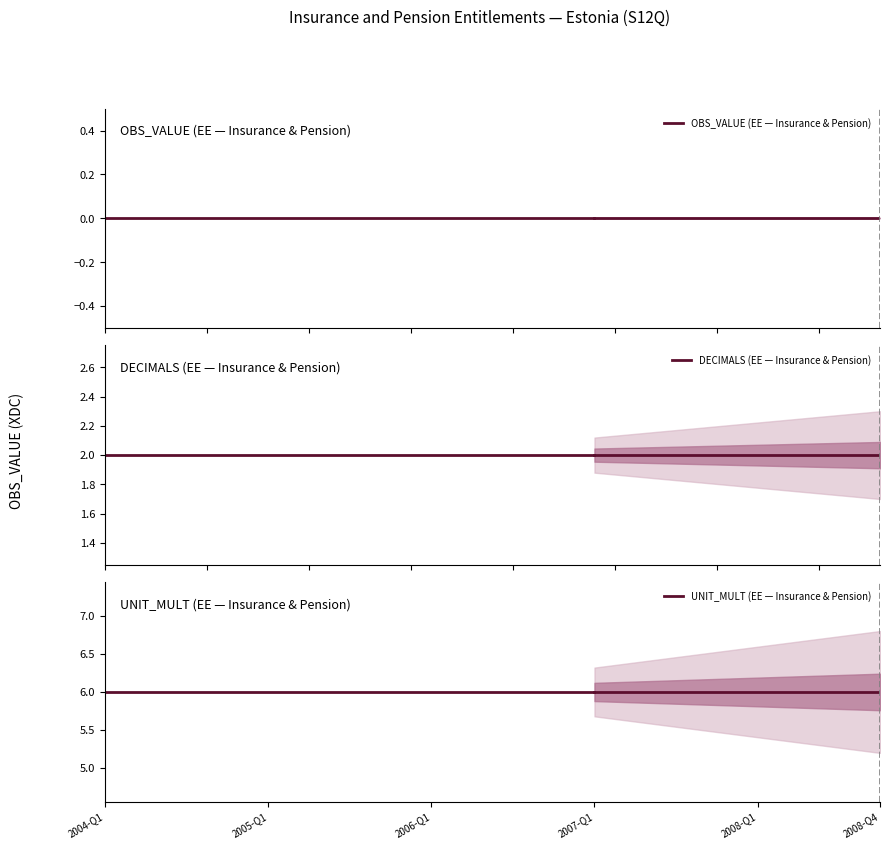

True or false: DECIMALS (EE — Insurance & Pension) has a value of 1 at 2004-Q1.

False